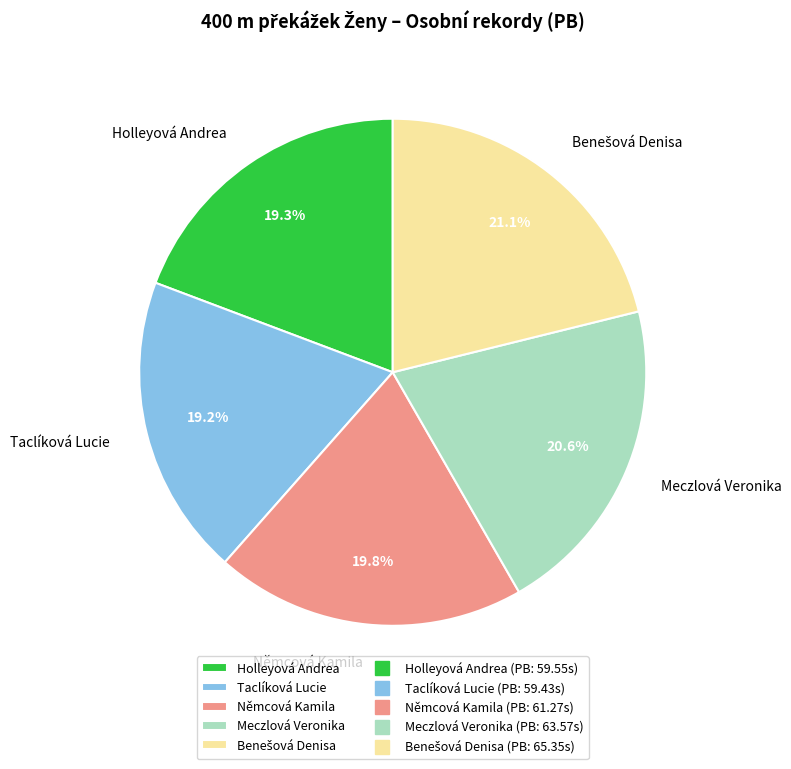

How many slices are in this pie chart?

5